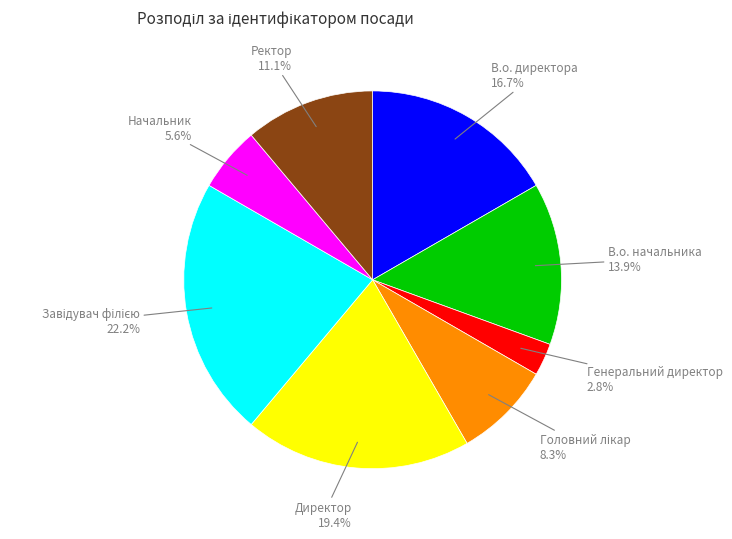

How many slices are in this pie chart?

8